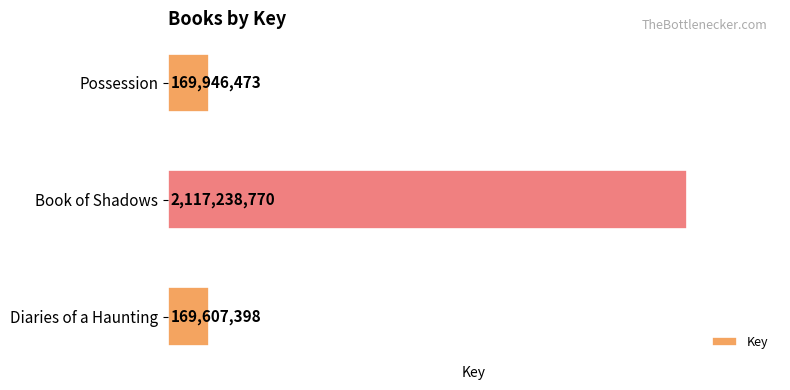

At which label is the value closest to 1143423084?

Possession